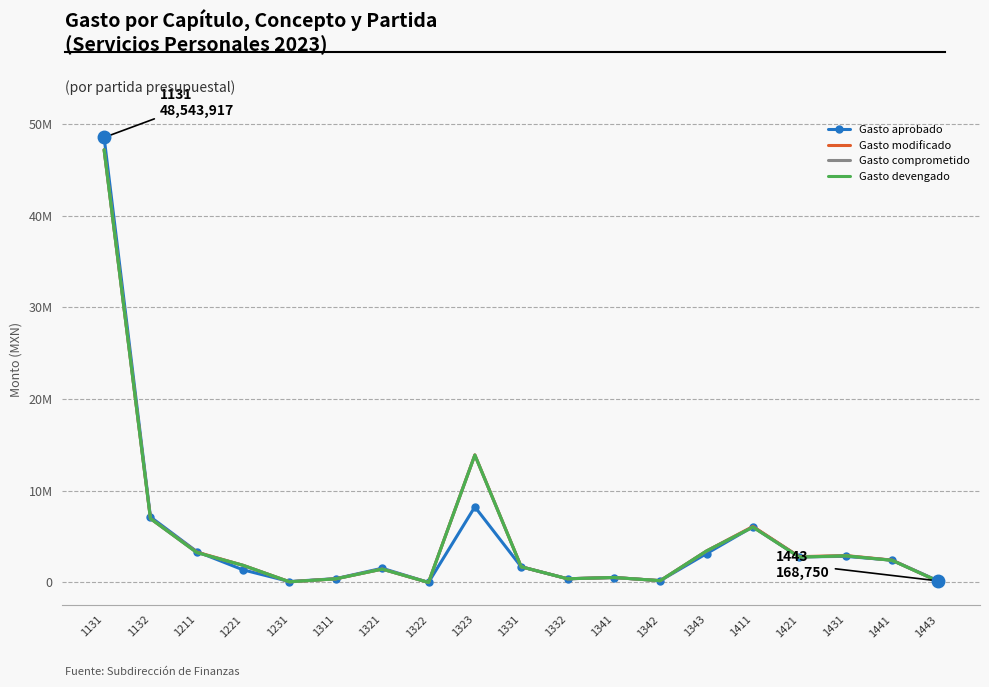

Rank the series at 1441 from highest to lowest value.

Gasto aprobado, Gasto modificado, Gasto comprometido, Gasto devengado